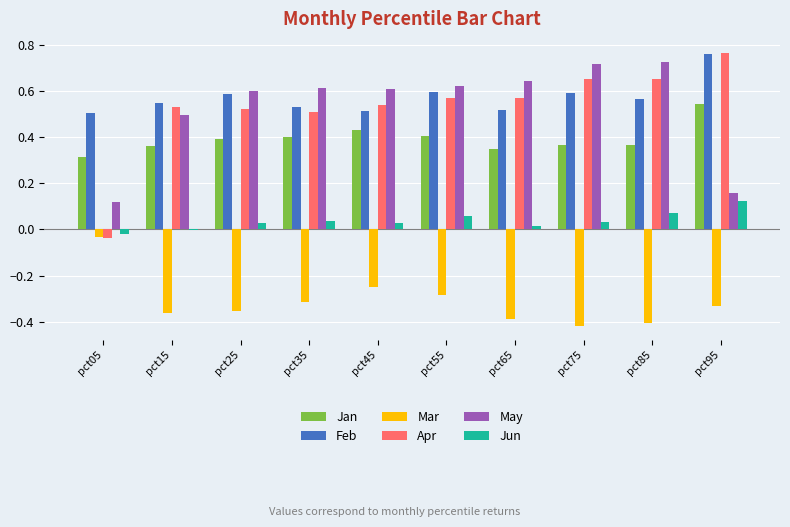

How many groups of bars are there?

10